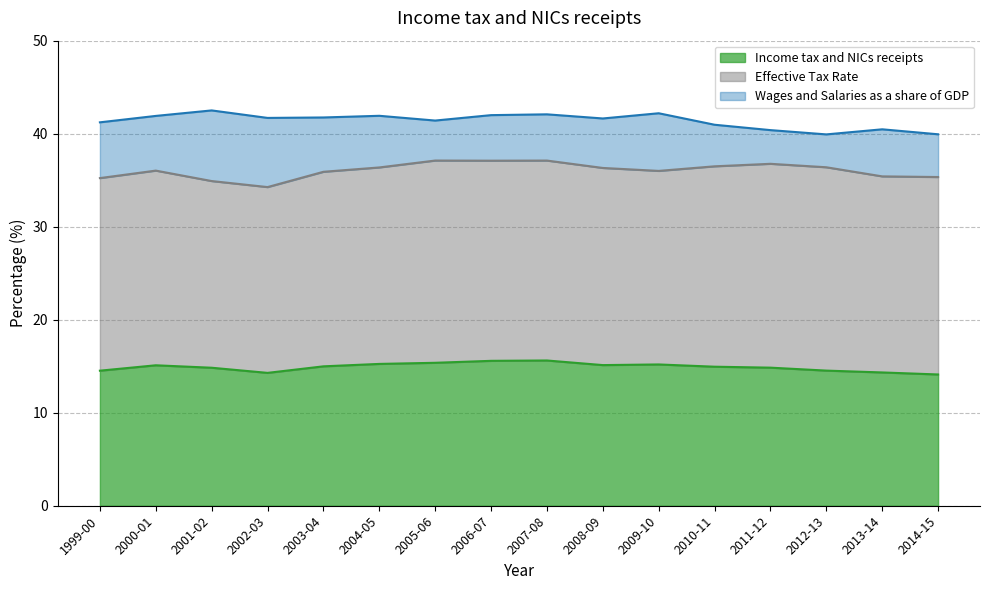

What is the label of the 14th point from the right?

2001-02